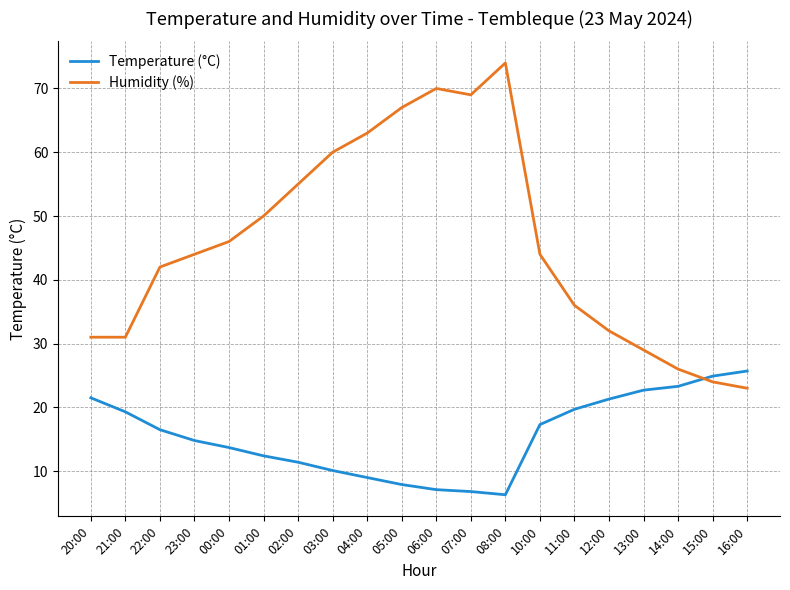

What is the difference between the highest and lowest values at 23:00?

29.2